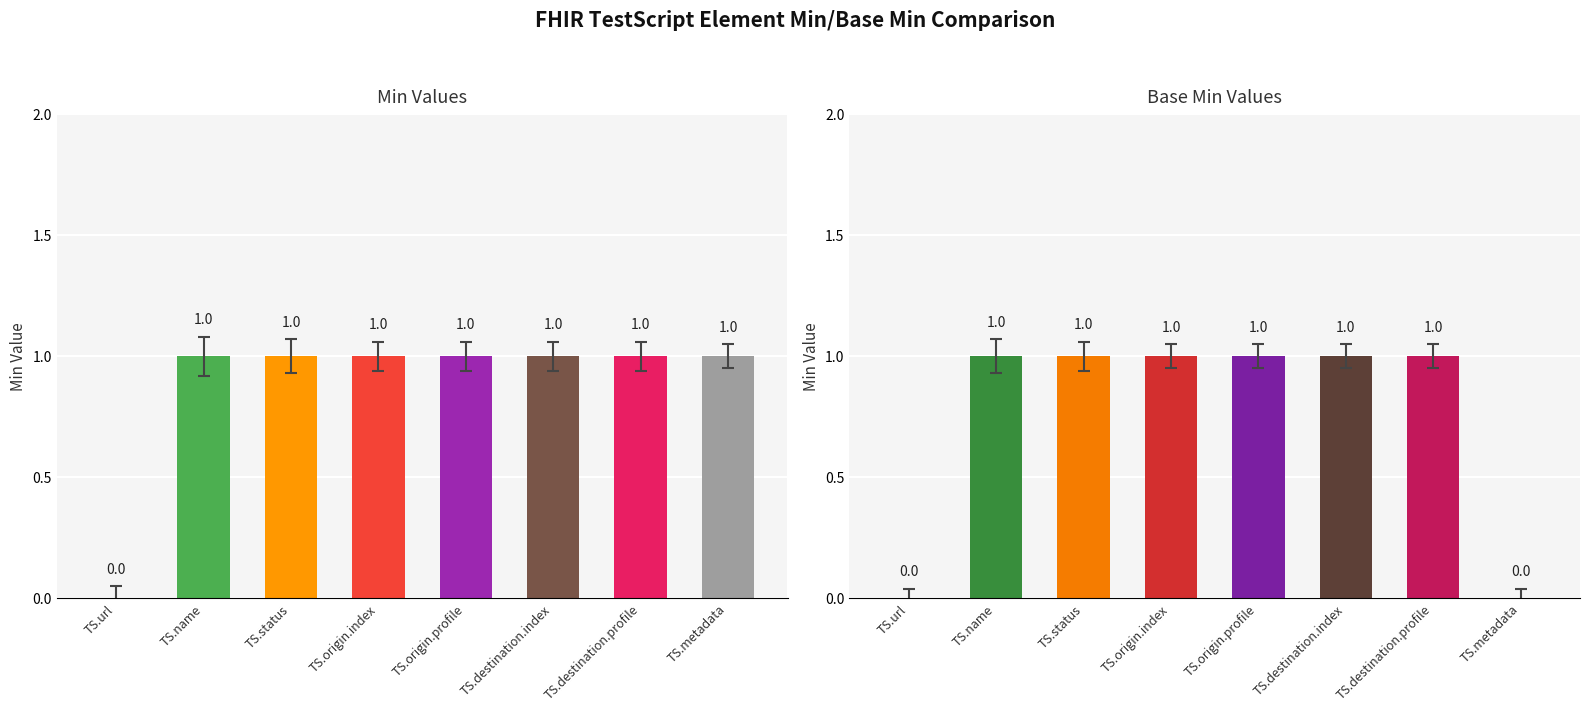

How many series are shown in this chart?

2